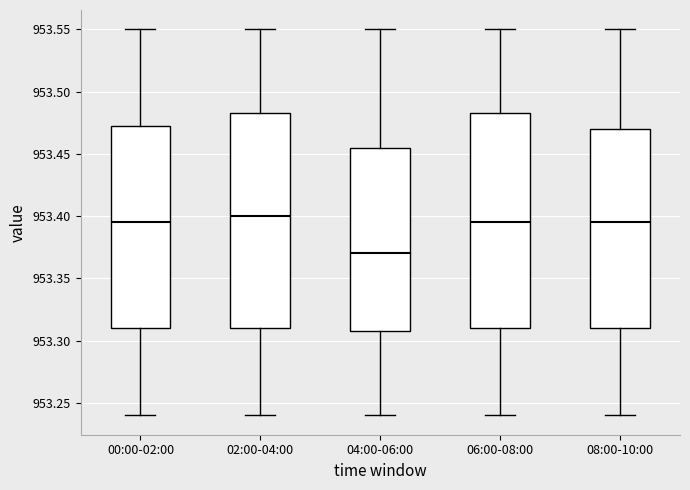

Where does the lower whisker of the box for 06:00-08:00 end on the y-axis? The values are not printed on the chart, so give them approximately, as read against the axis.

953.240